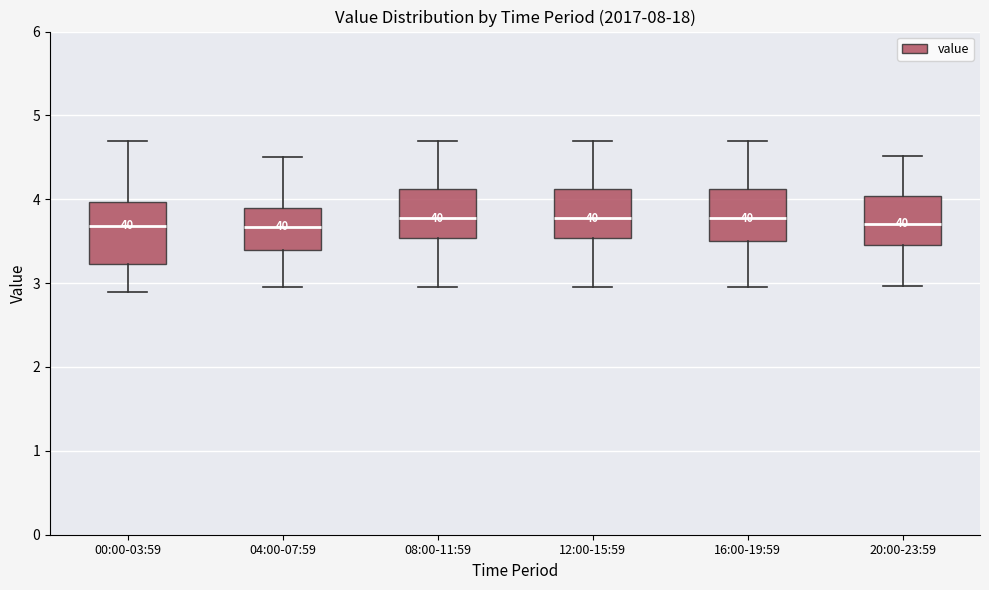

Reading left to right, read every box against the y-axis: the position of its median line, the range the box covers, and the ends of its whiskers. The values are not printed on the chart, so give them approximately, as read against the axis.

00:00-03:59: median 3.7, box 3.2 to 4.0, whiskers 2.9 to 4.7
04:00-07:59: median 3.7, box 3.4 to 3.9, whiskers 3.0 to 4.5
08:00-11:59: median 3.8, box 3.5 to 4.1, whiskers 3.0 to 4.7
12:00-15:59: median 3.8, box 3.5 to 4.1, whiskers 3.0 to 4.7
16:00-19:59: median 3.8, box 3.5 to 4.1, whiskers 3.0 to 4.7
20:00-23:59: median 3.7, box 3.5 to 4.0, whiskers 3.0 to 4.5